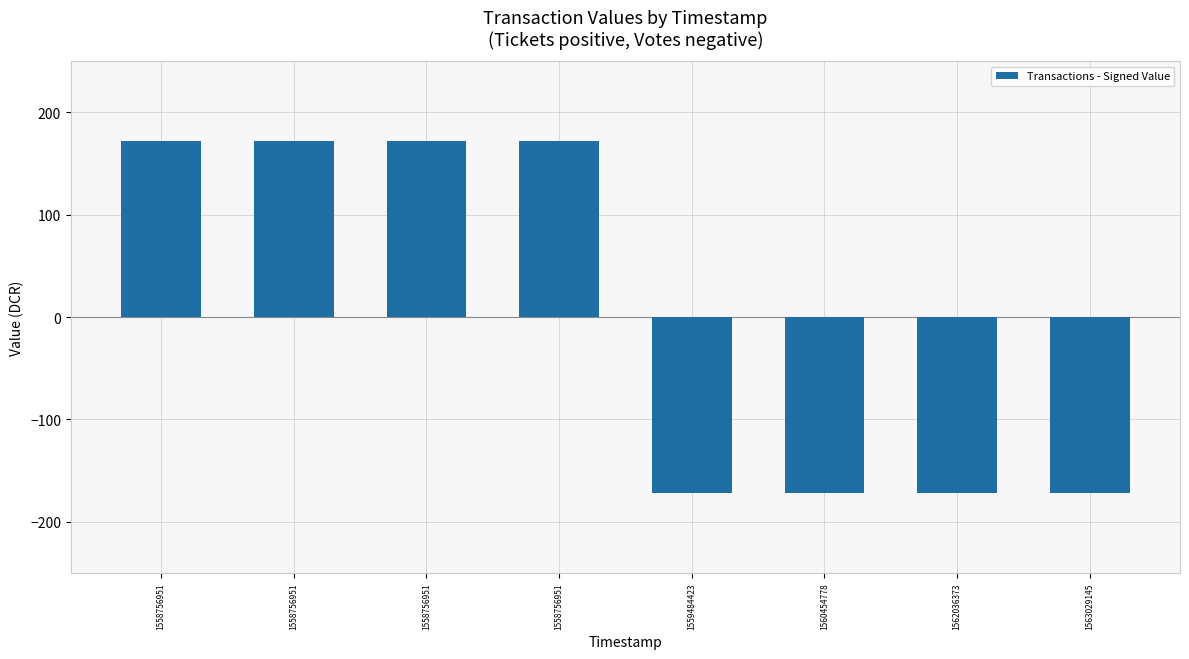

What is the change in value from 1558756951 to 1560454778?

-343.8